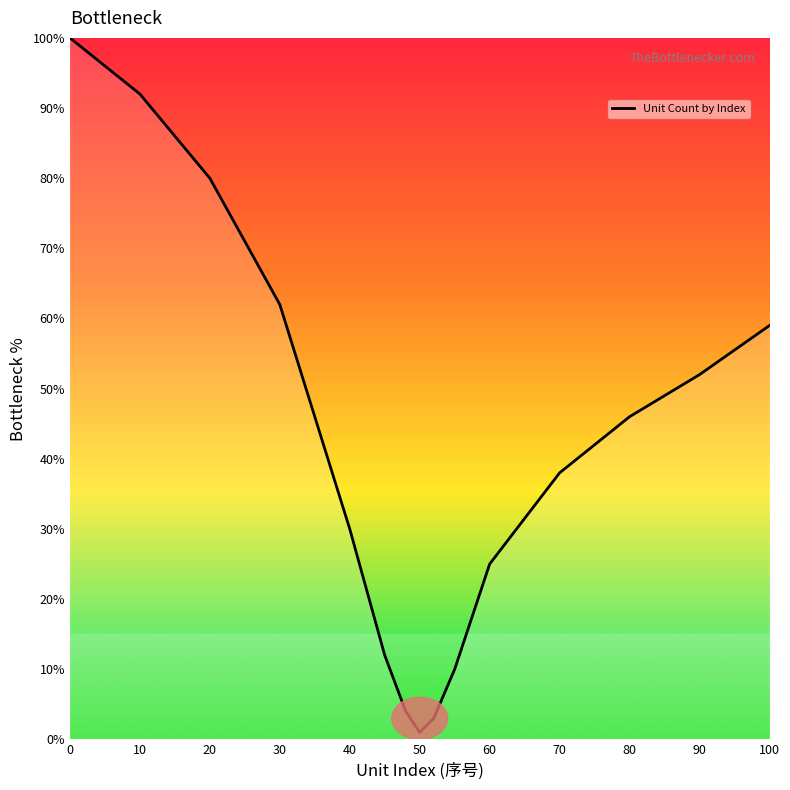

What is the average value?

41